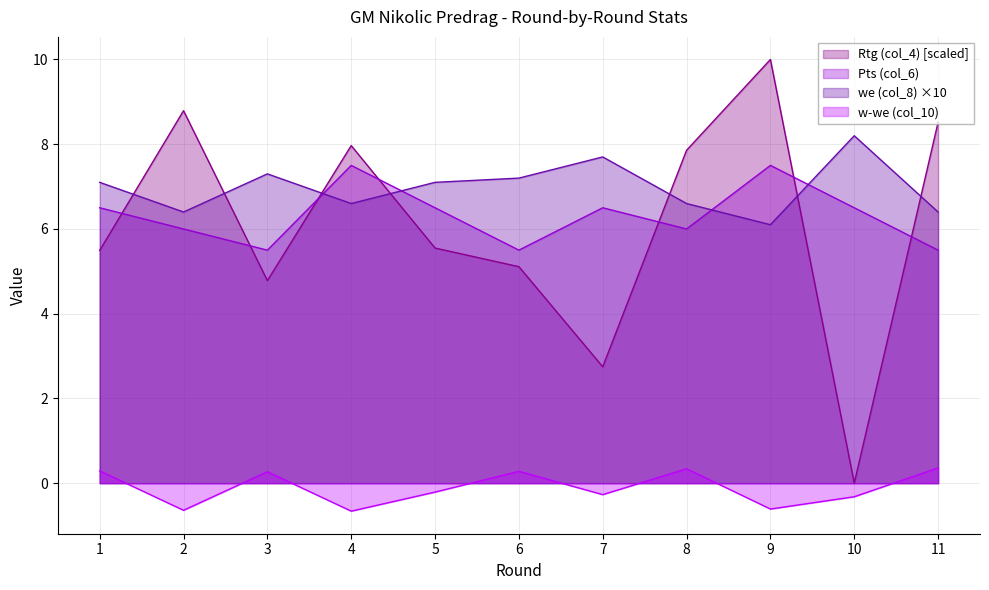

How many Pts (col_6) values are between 5 and 6?

5